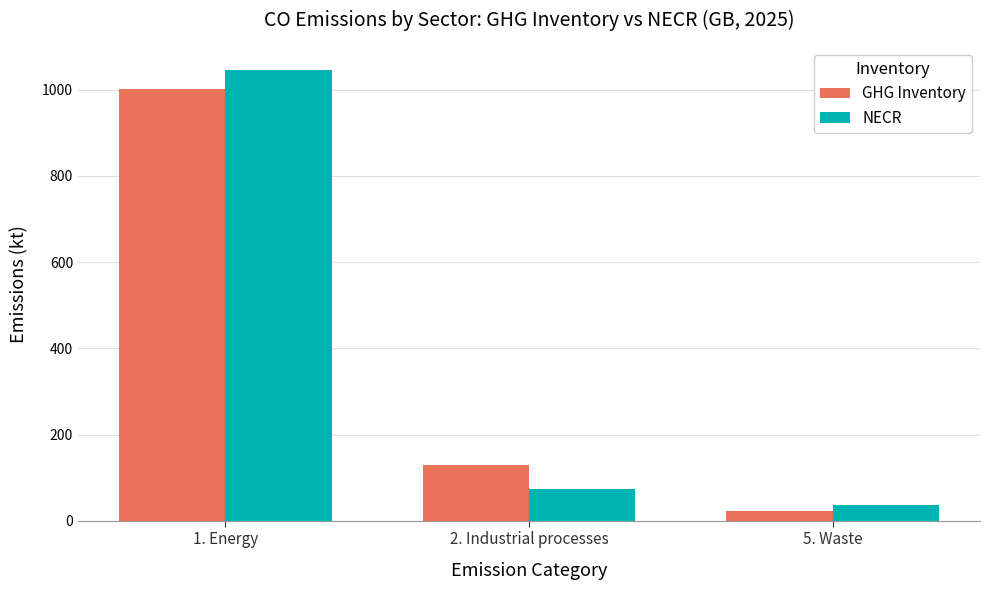

At 2. Industrial processes, list the series in order from smallest to largest.

NECR, GHG Inventory